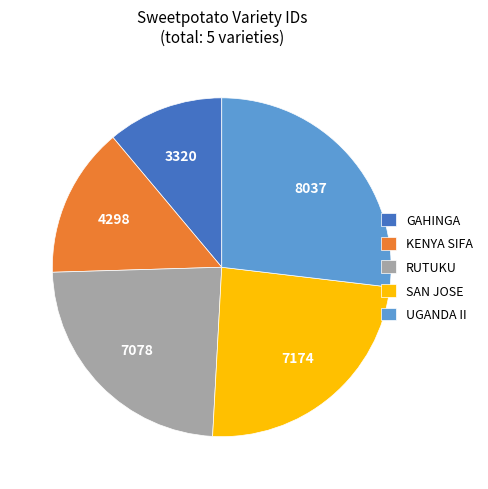

Count the number of slices in the pie.

5